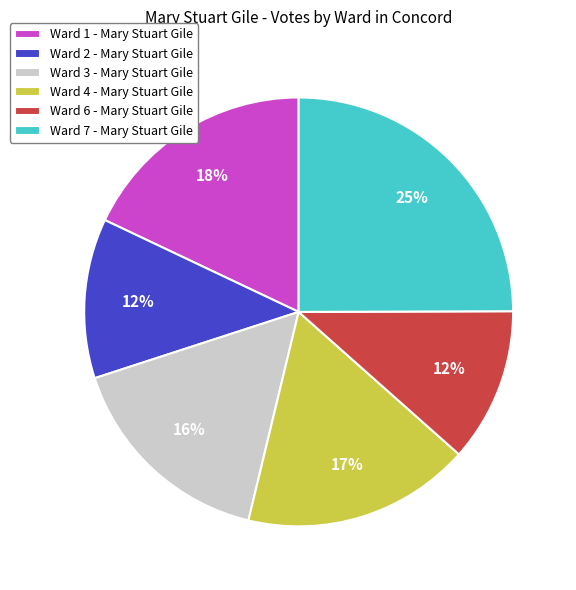

To the nearest percent, what is the average slice percentage?

17%